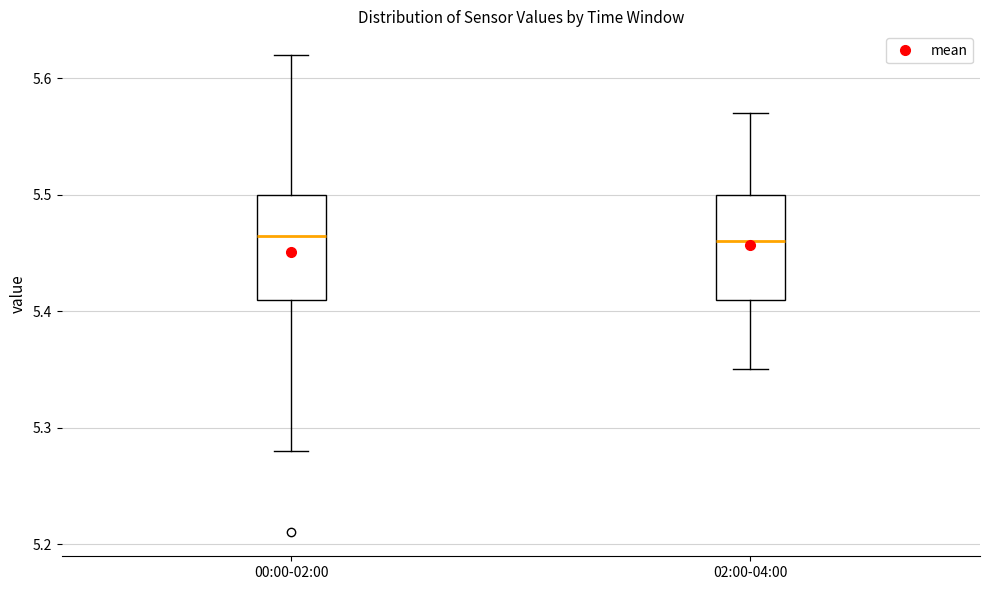

Where is the lower edge of the box for 00:00-02:00 on the y-axis? The values are not printed on the chart, so give them approximately, as read against the axis.

5.41